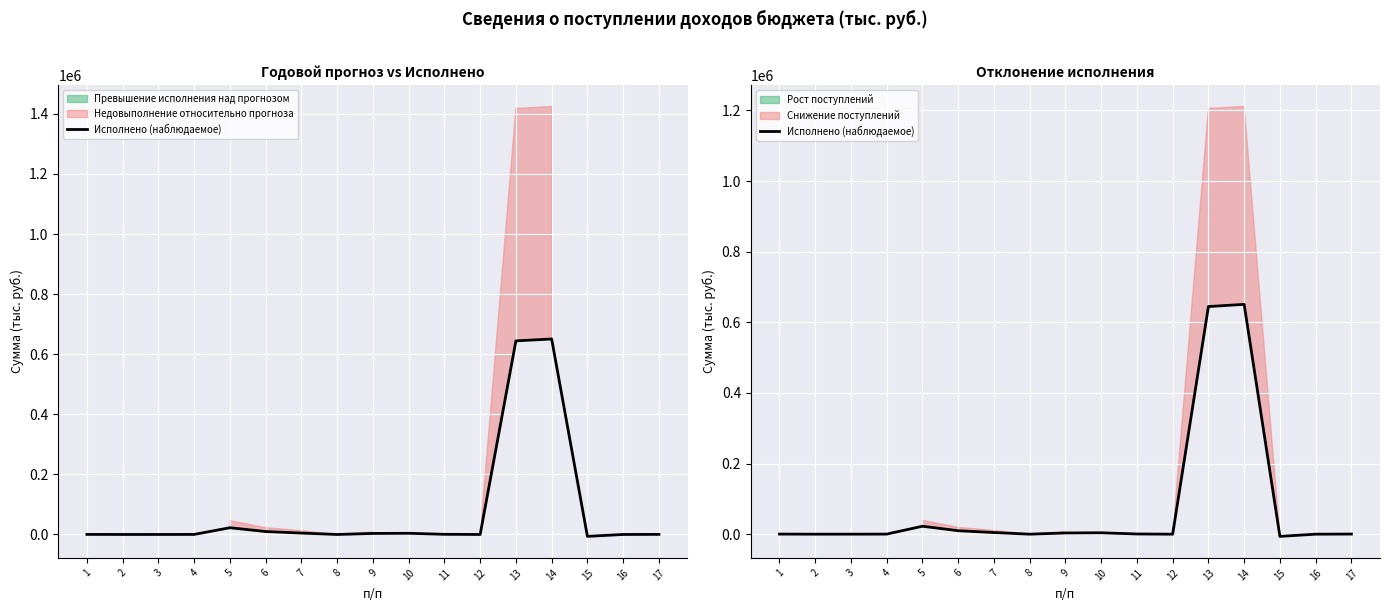

How many values are above zero?

14